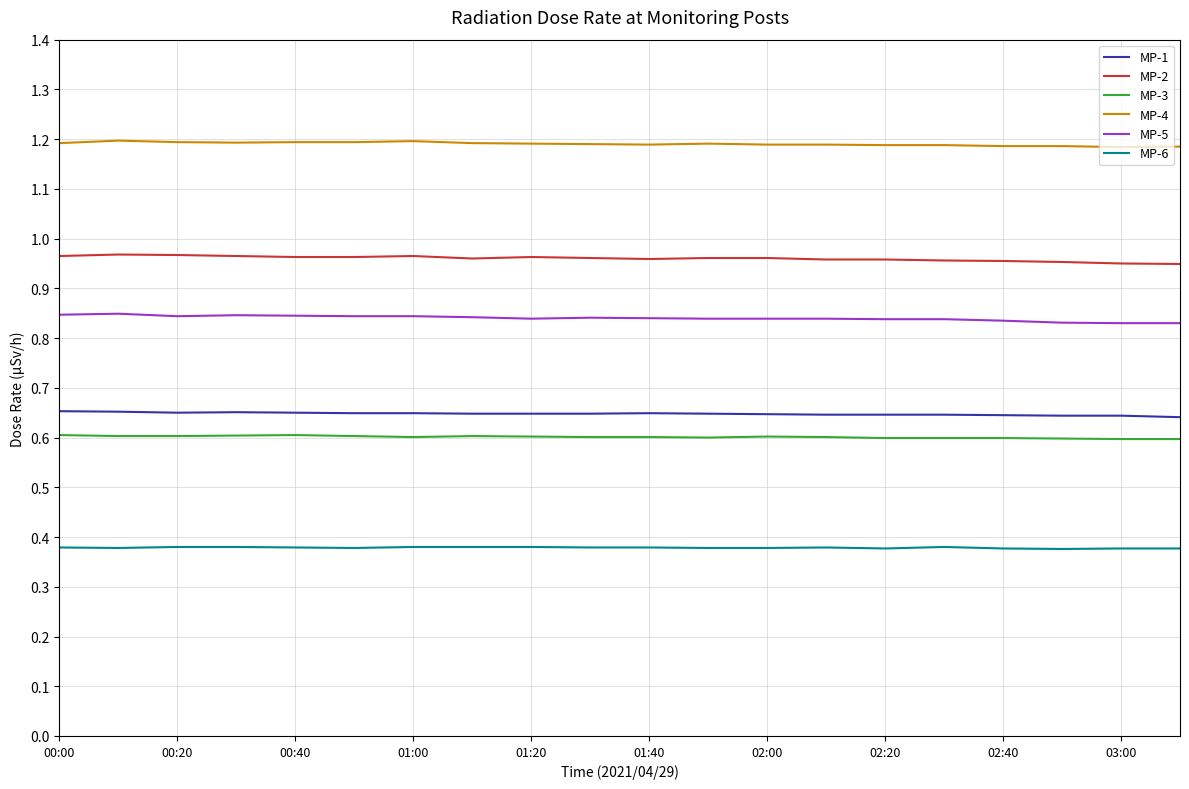

True or false: MP-3 and MP-5 cross at least once.

False